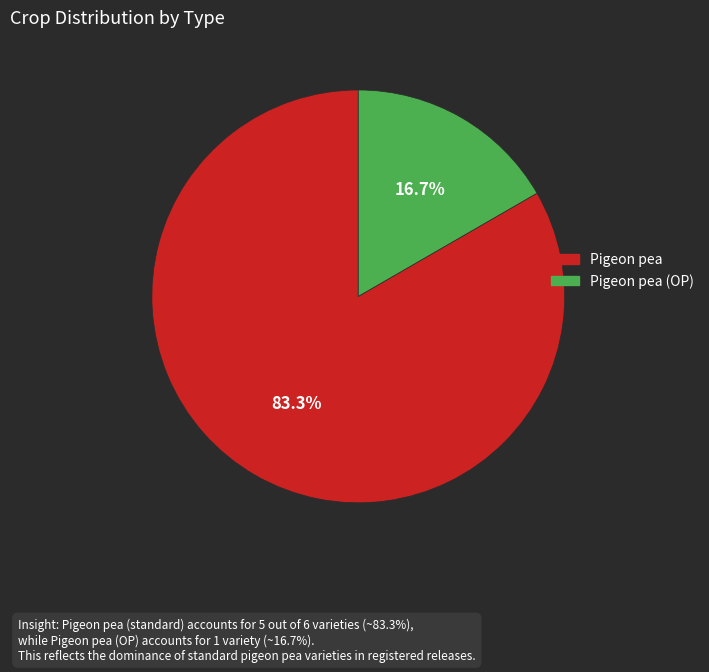

Does any single category account for the majority?

Yes